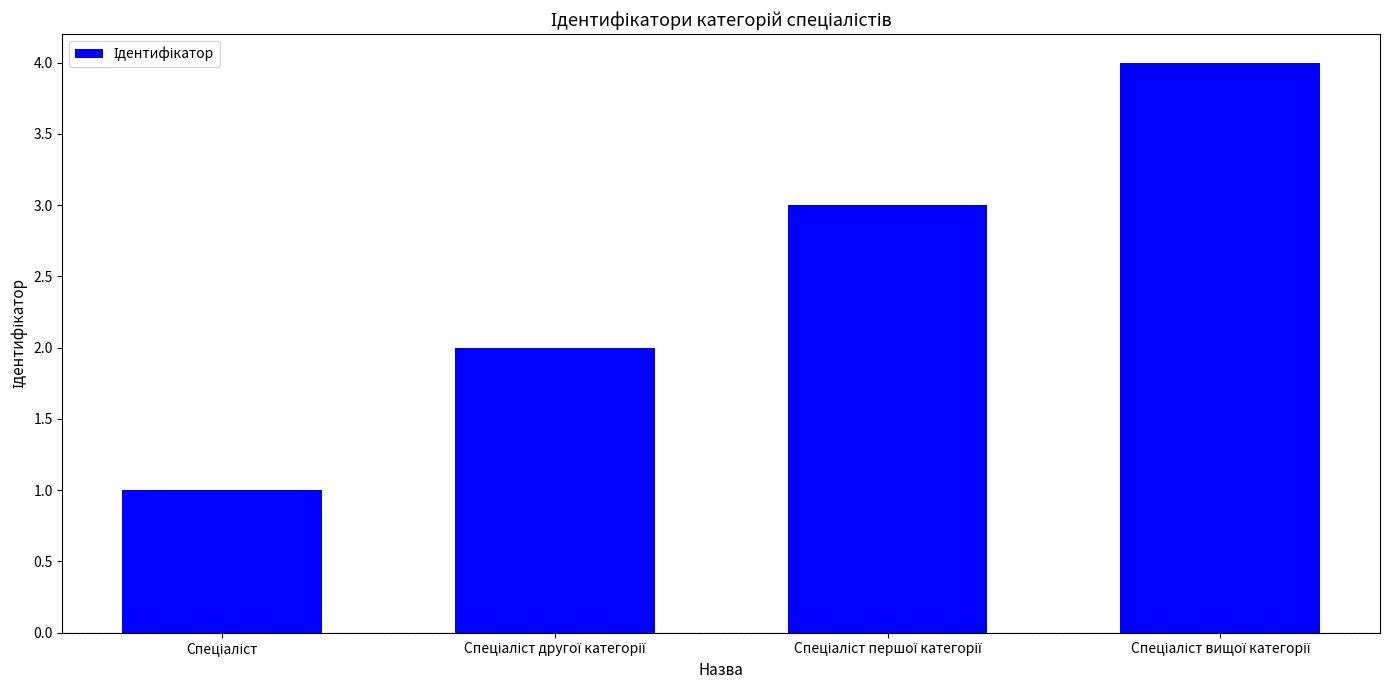

What is the greatest value displayed?

4